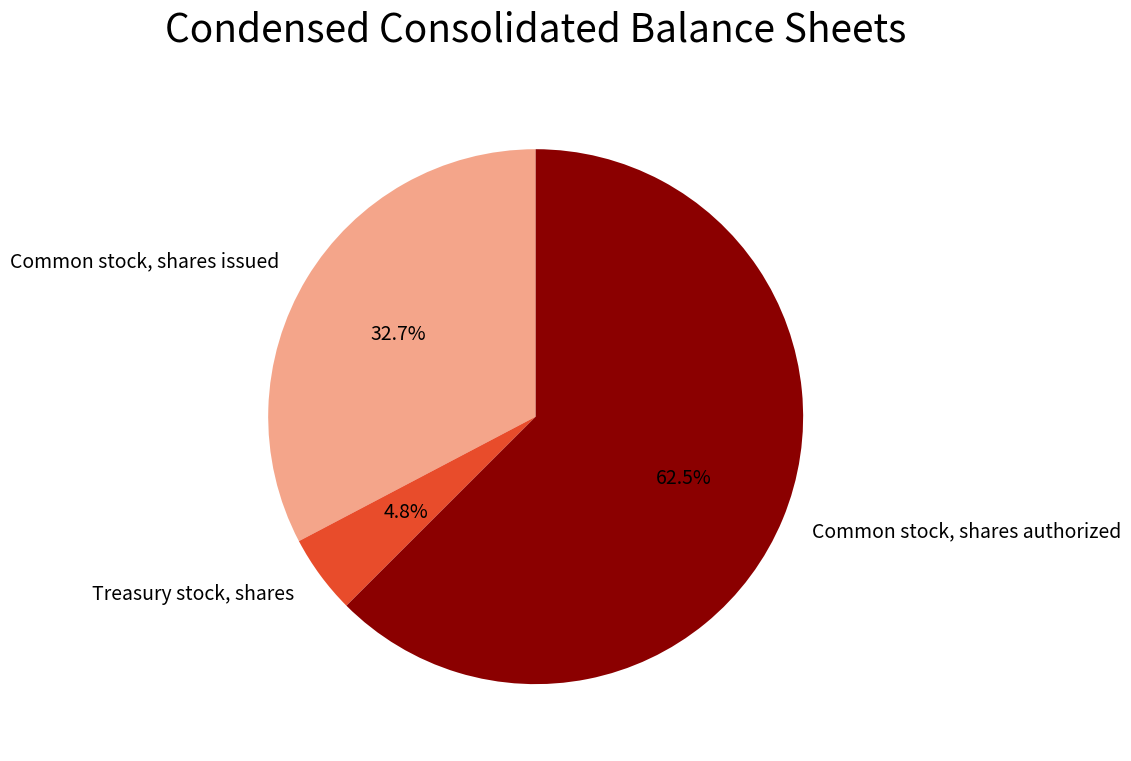

Count the number of slices in the pie.

3